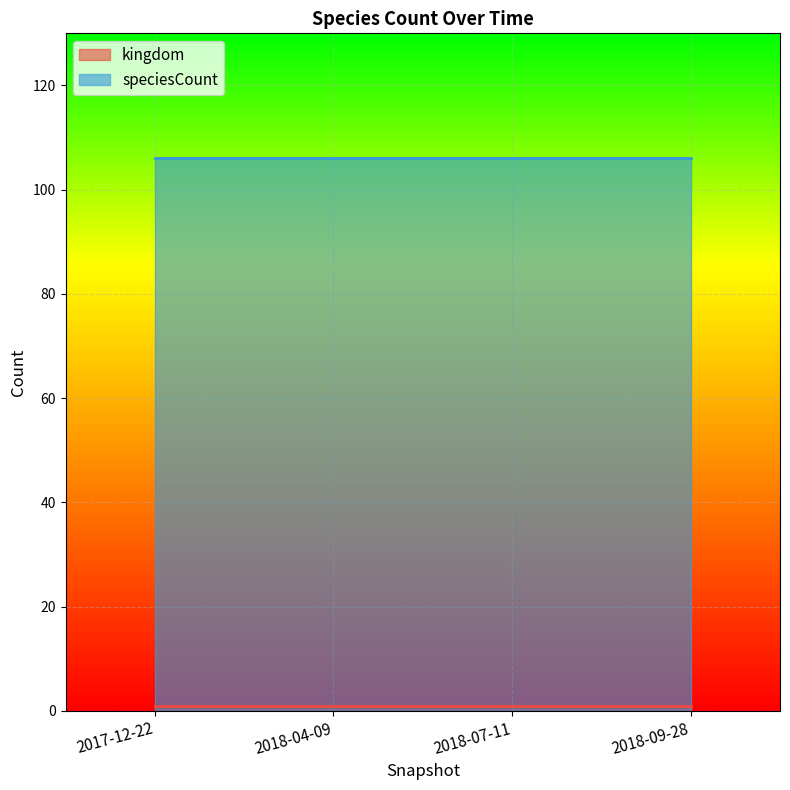

True or false: kingdom and speciesCount cross at least once.

False